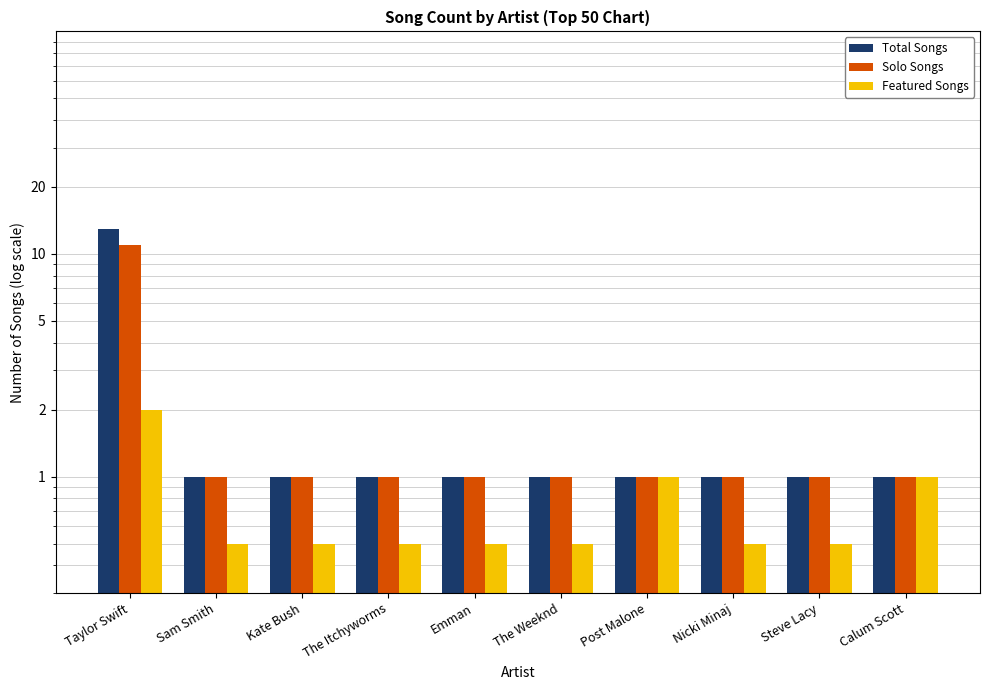

What is the total value across all series at Calum Scott?

3.0